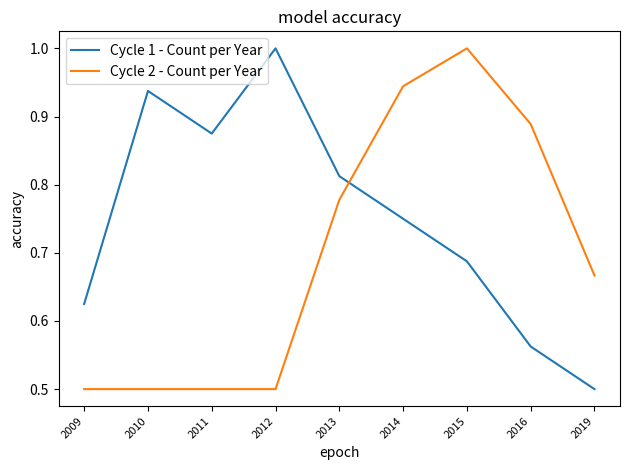

What is the smallest value displayed?

0.5